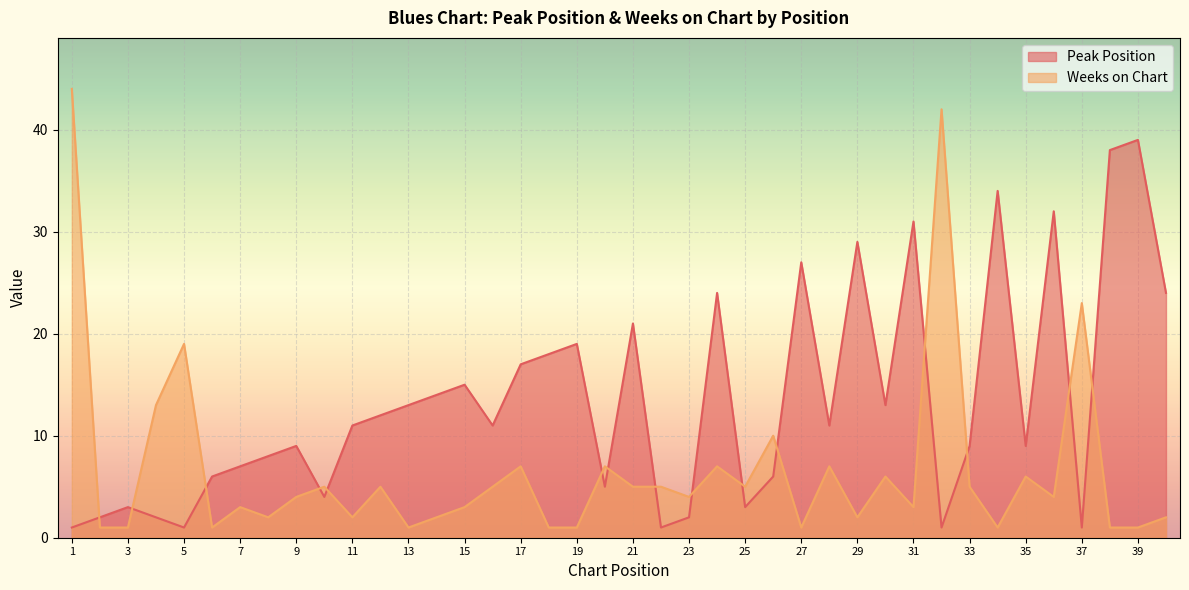

How many lines are shown in the chart?

2